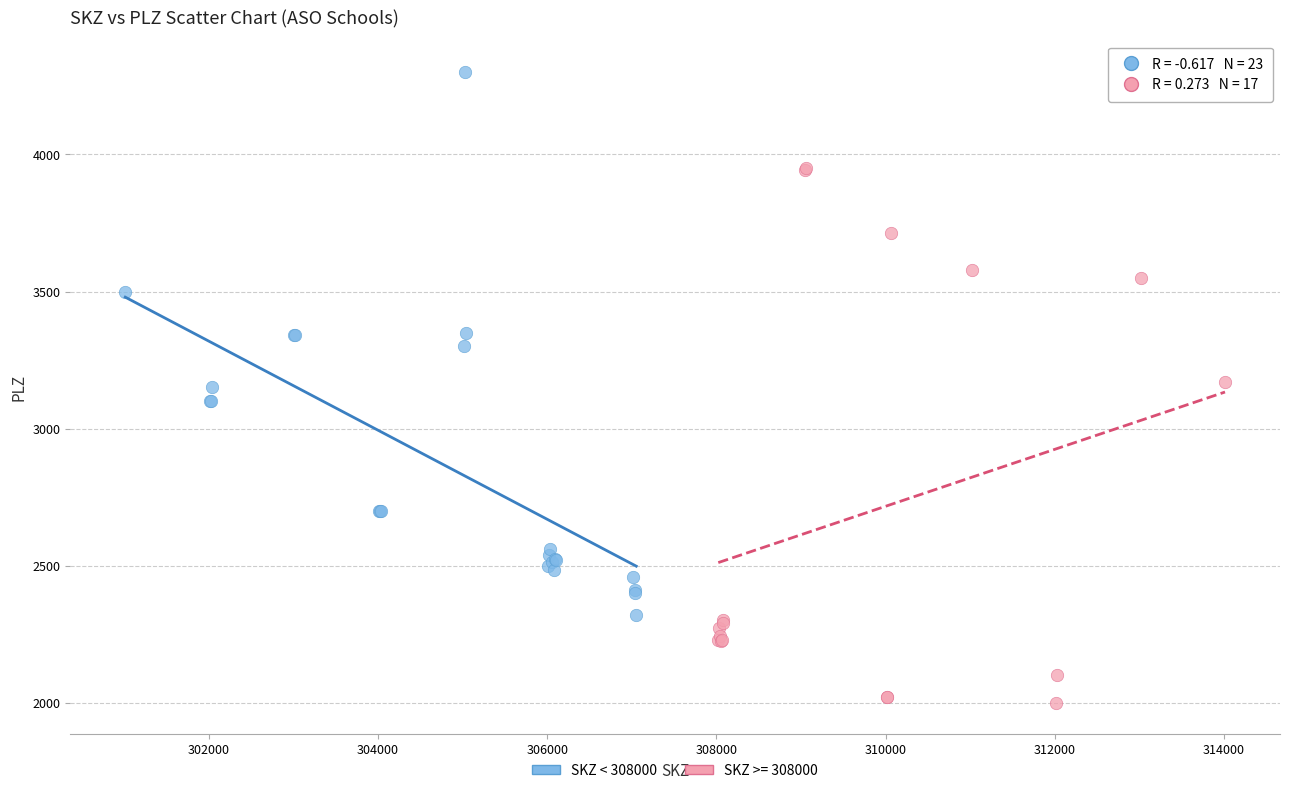

Which series contains the lowest Y value?

SKZ >= 308000